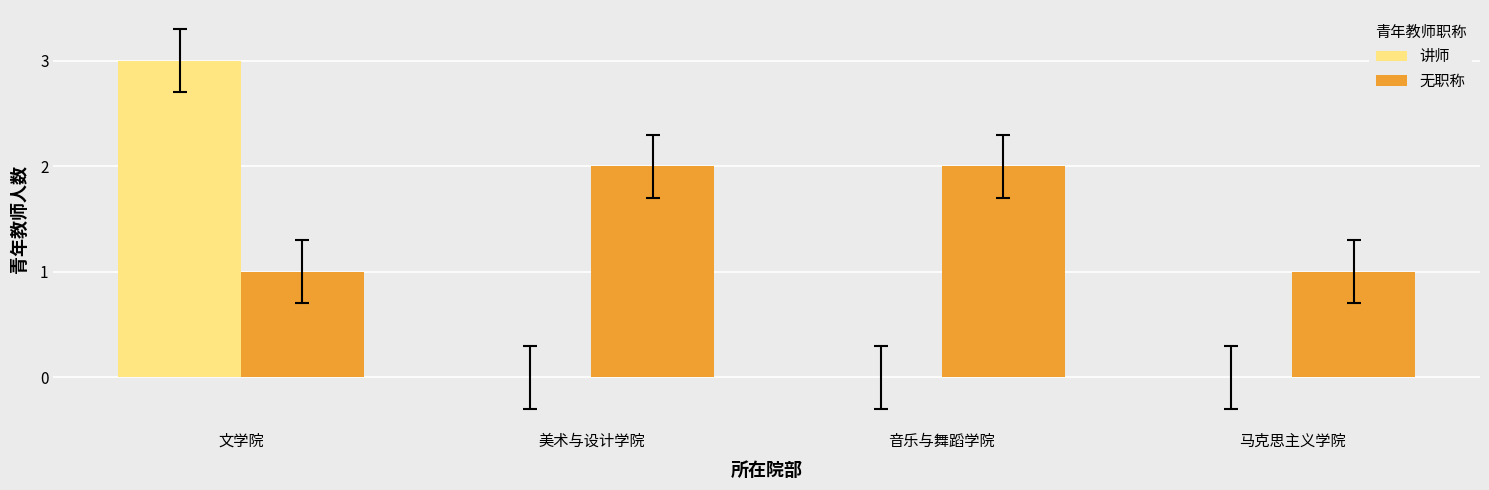

Does the chart contain stacked bars?

No